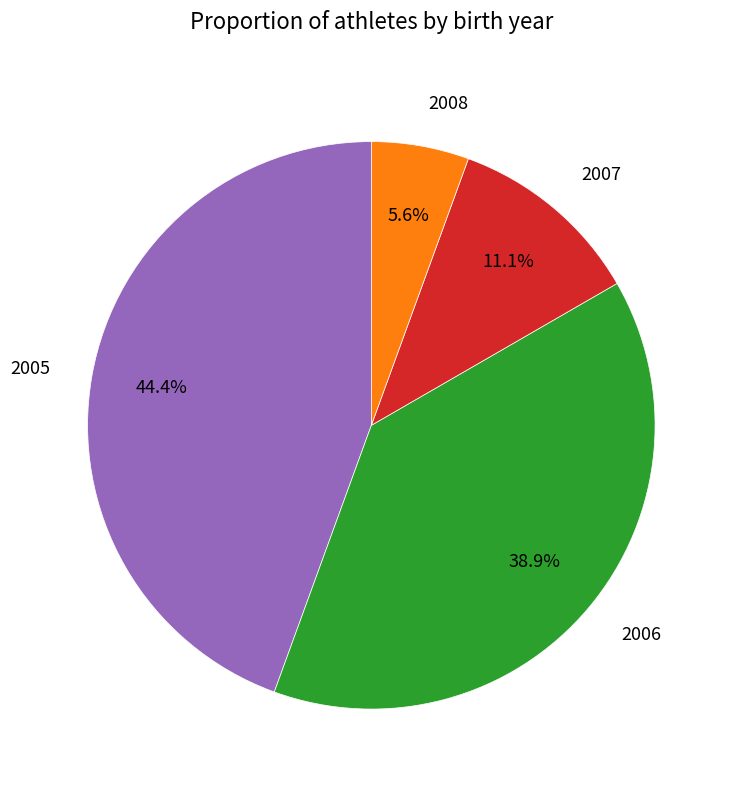

To the nearest percent, what is the average slice percentage?

25%